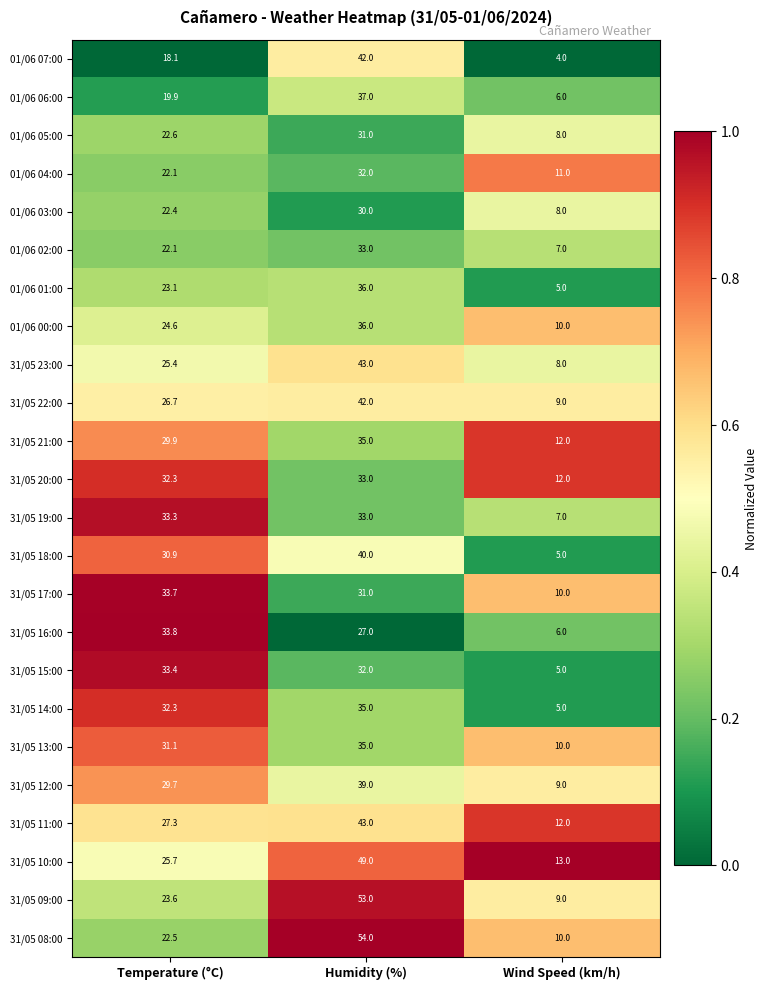

Which series has the largest total across all categories?

31/05 10:00